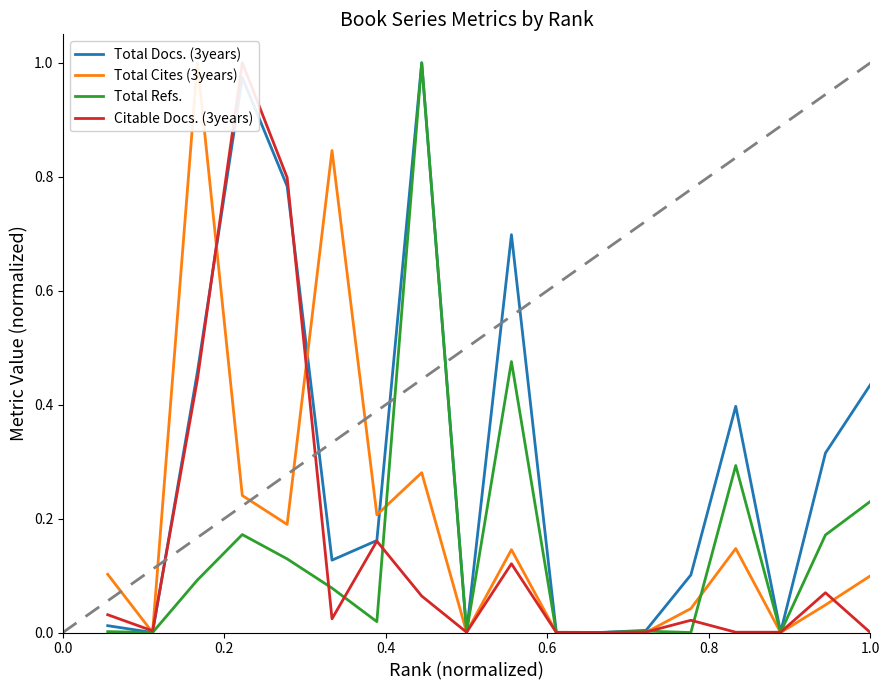

Where do Total Cites (3years) and Citable Docs. (3years) first cross each other?

0.0 and 0.2